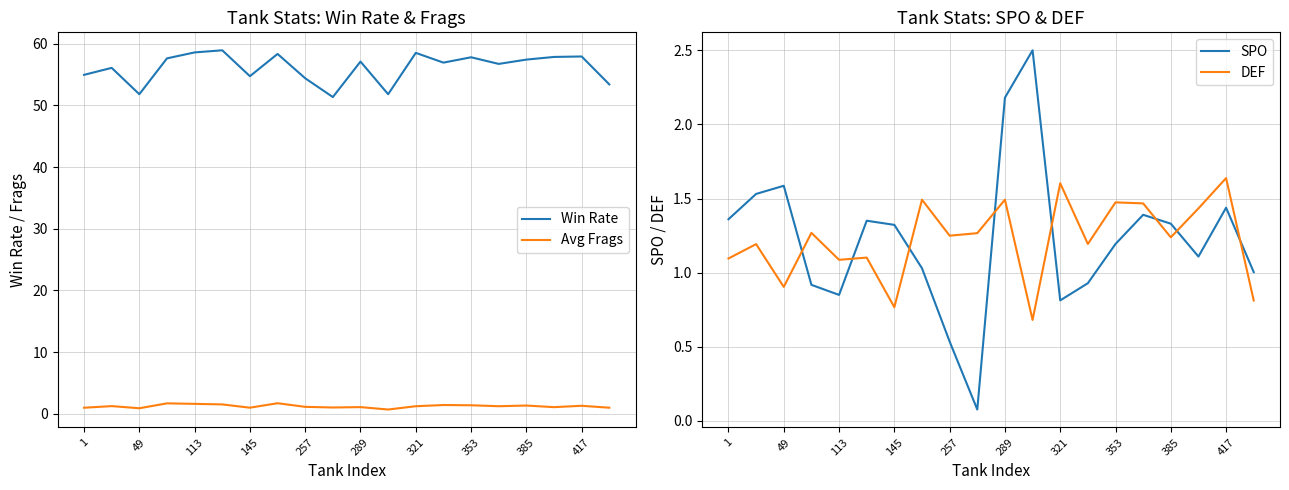

True or false: Win Rate and Avg Frags intersect in this chart.

False